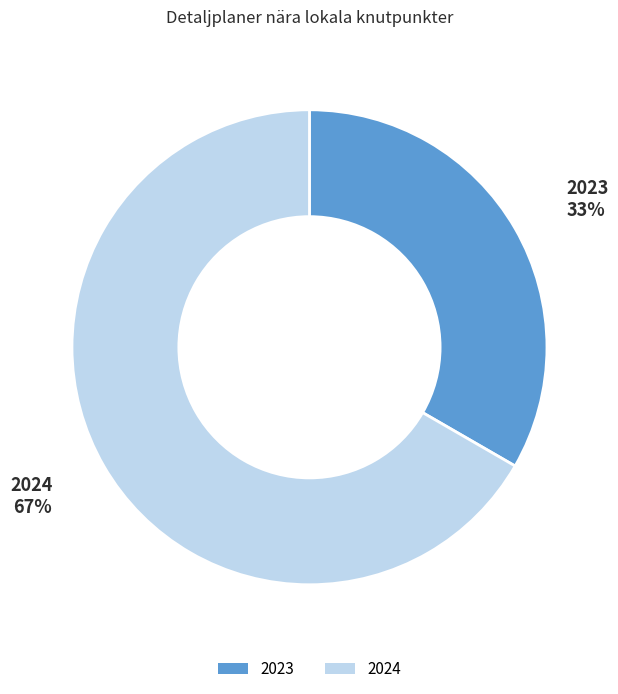

Is it true that 2024 is 59% of the pie?

False